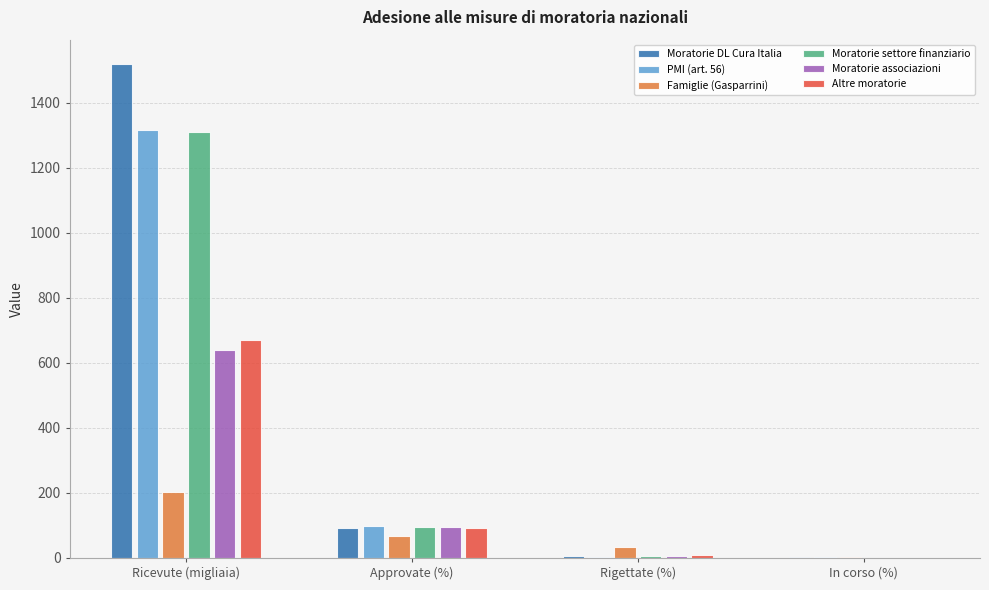

What is the sum of all Moratorie associazioni values?

738.4